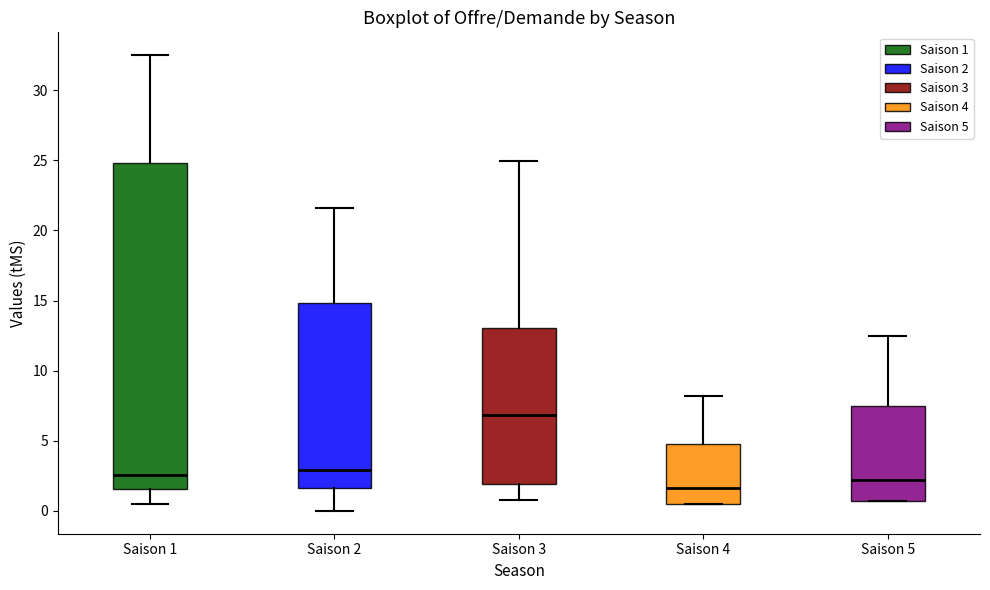

Which box's median line is the lowest?

Saison 4